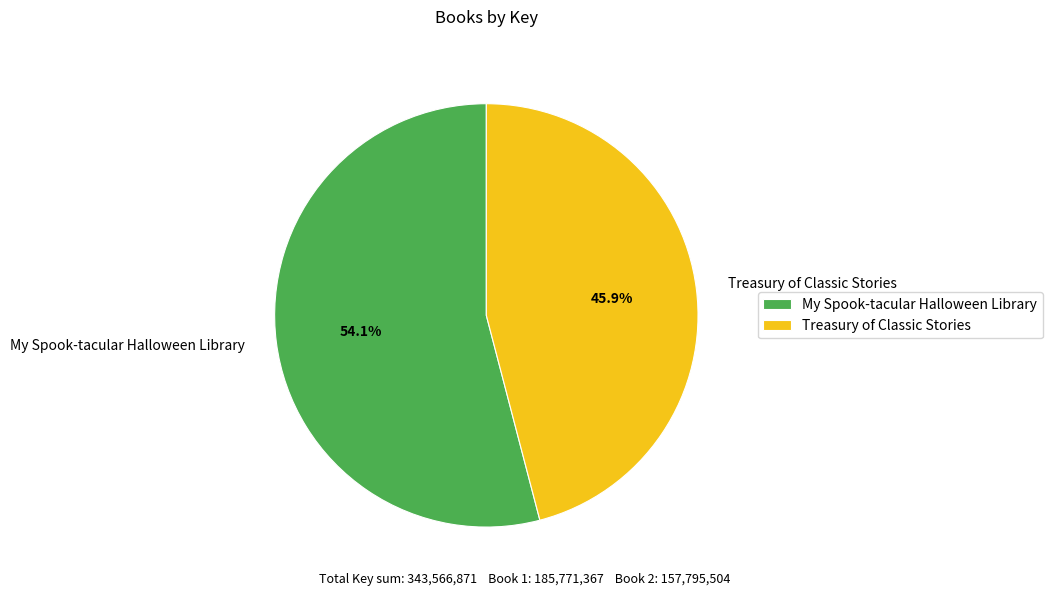

What percentage is the Treasury of Classic Stories slice, to the nearest percent?

46%